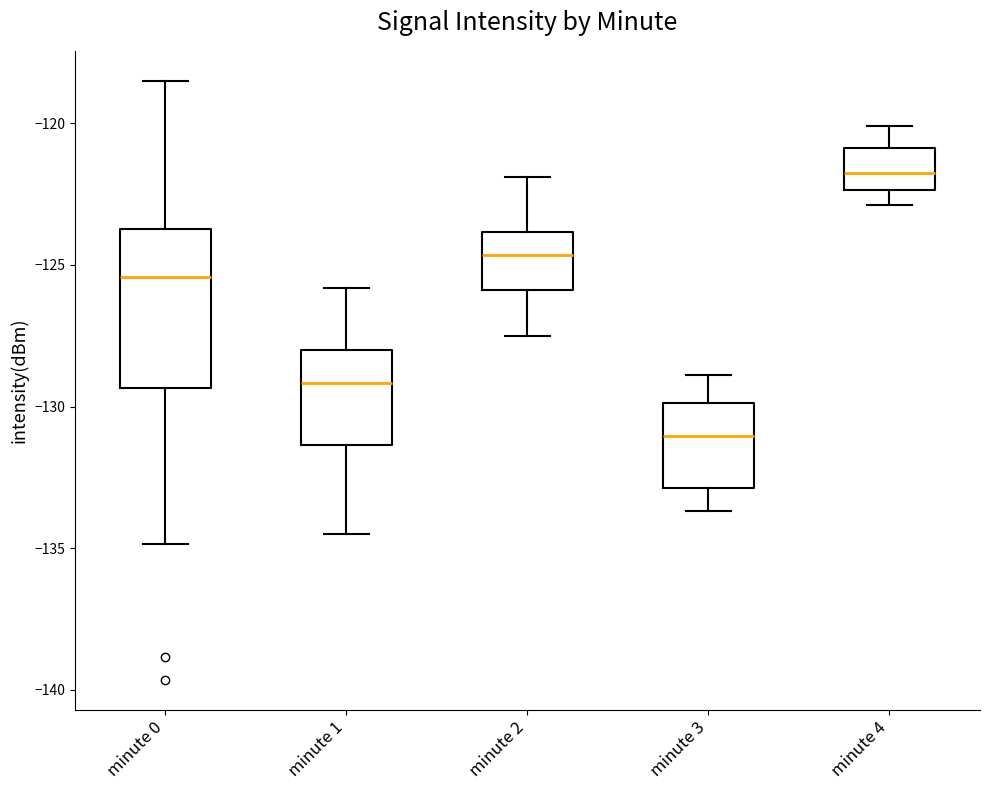

Which box has the lowest median line?

minute 3